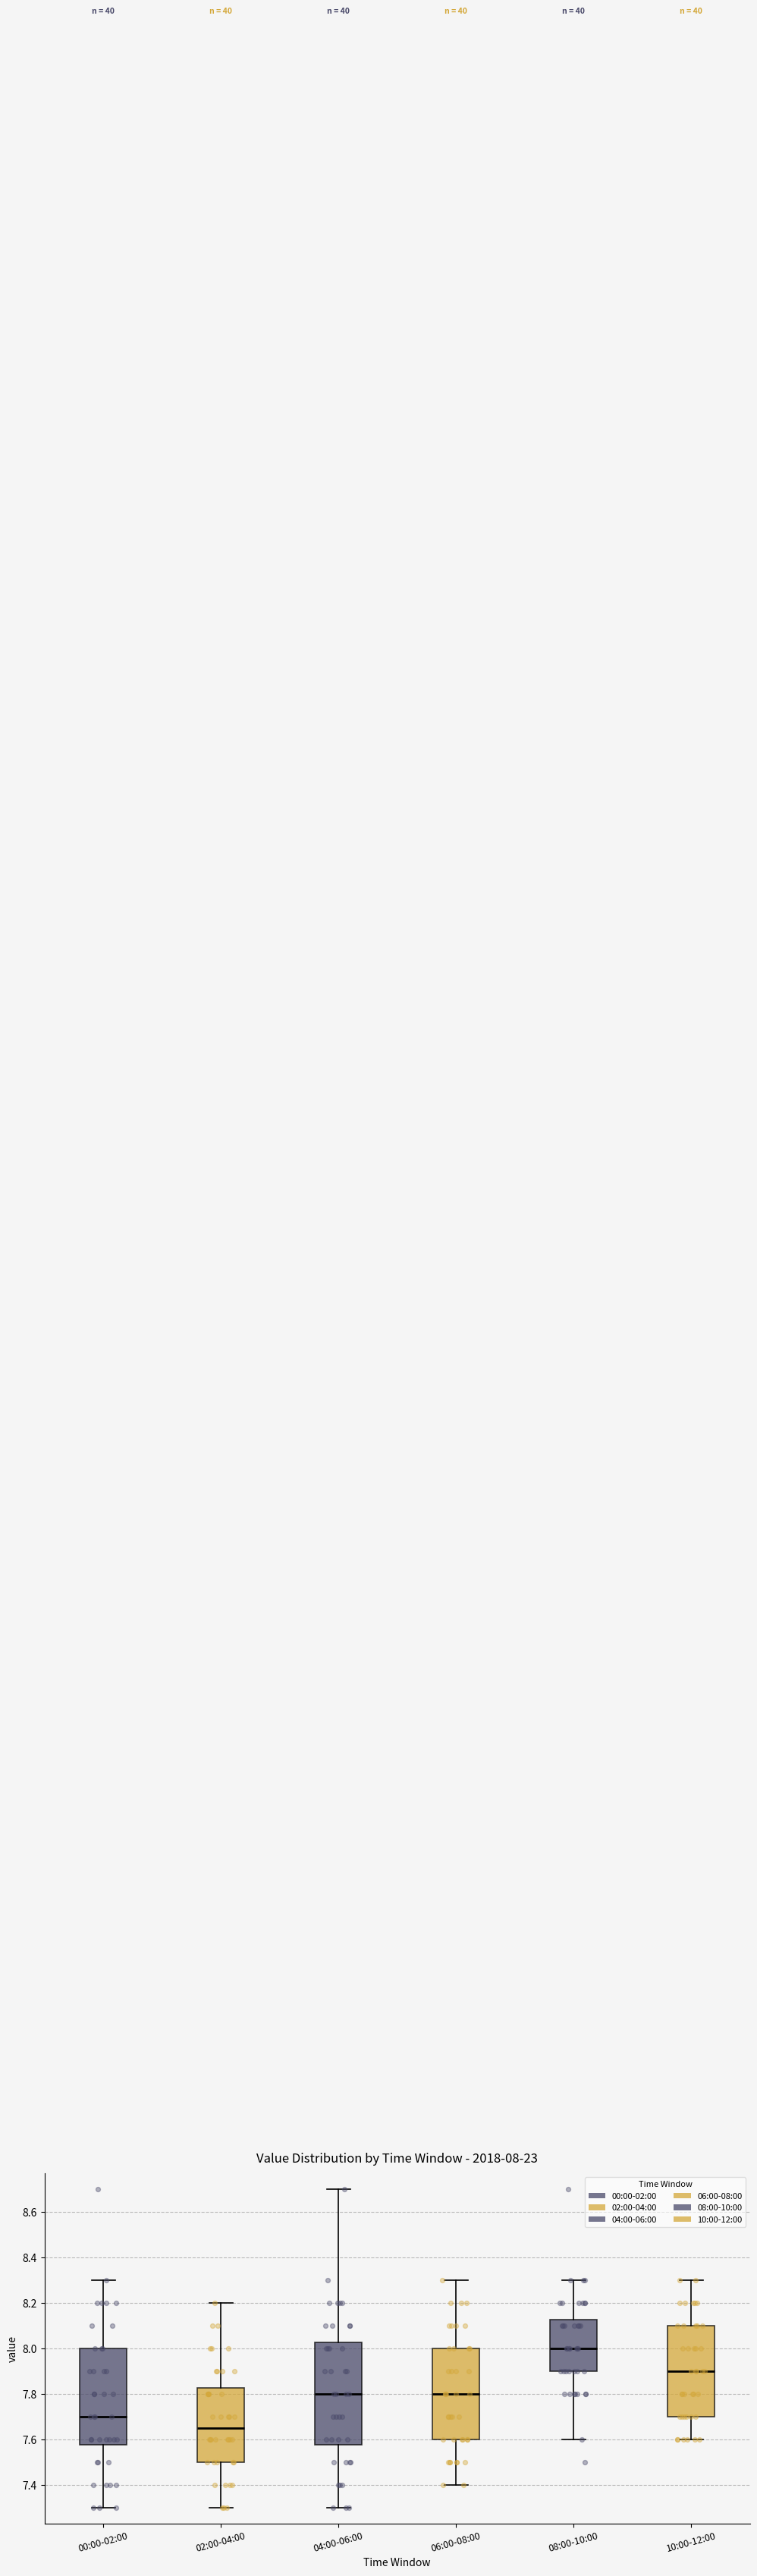

Which box's median line is the highest?

08:00-10:00